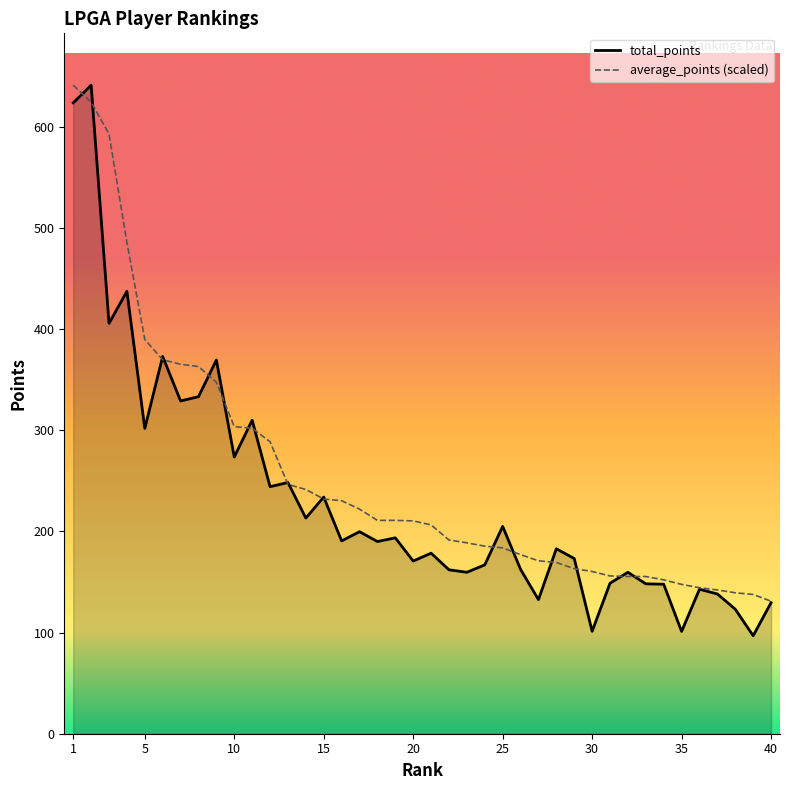

What is the minimum value shown in the chart?

96.9